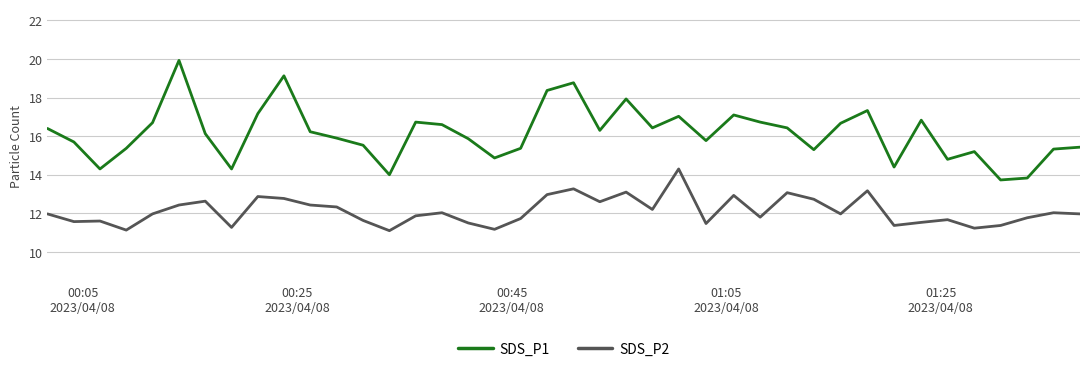

What is the maximum value shown in the chart?

19.9